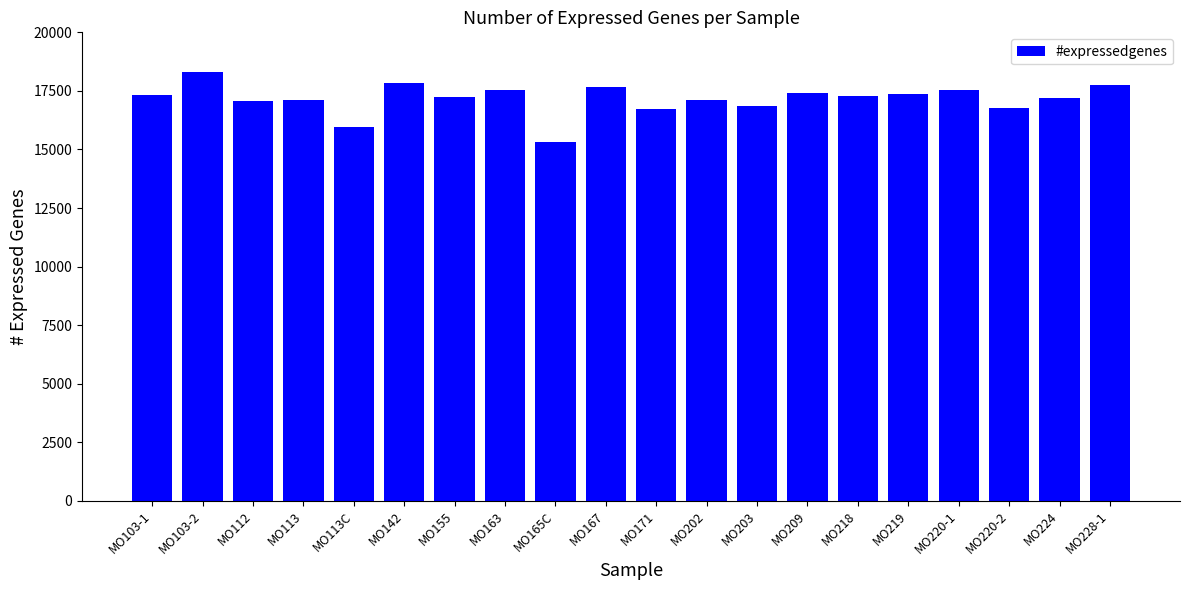

What is the approximate value at MO202, to the nearest 10?

17100